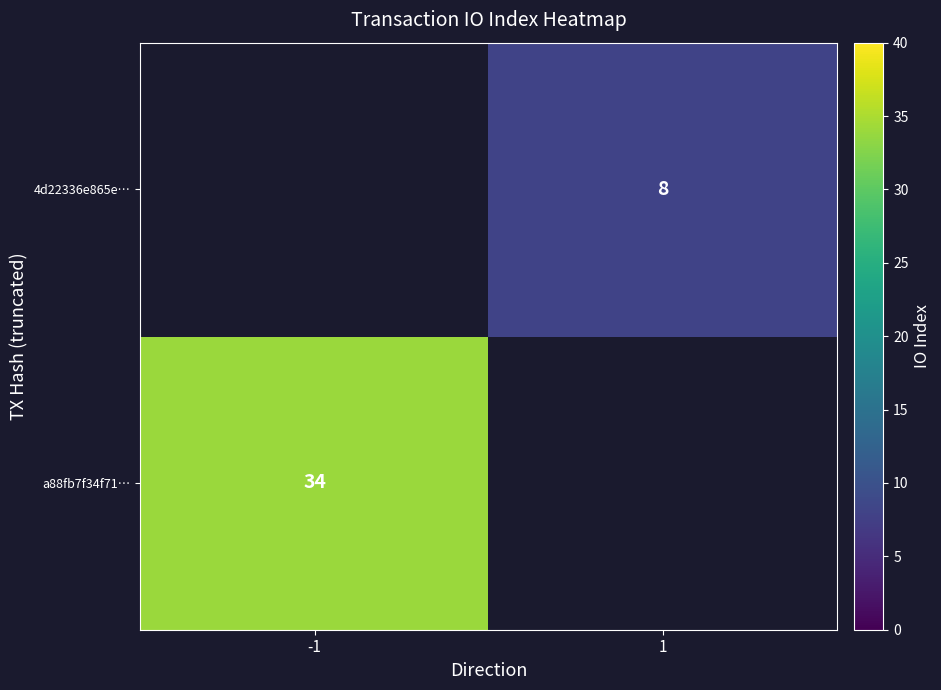

The a88fb7f34f71… series shows 50 at -1. True or false?

False